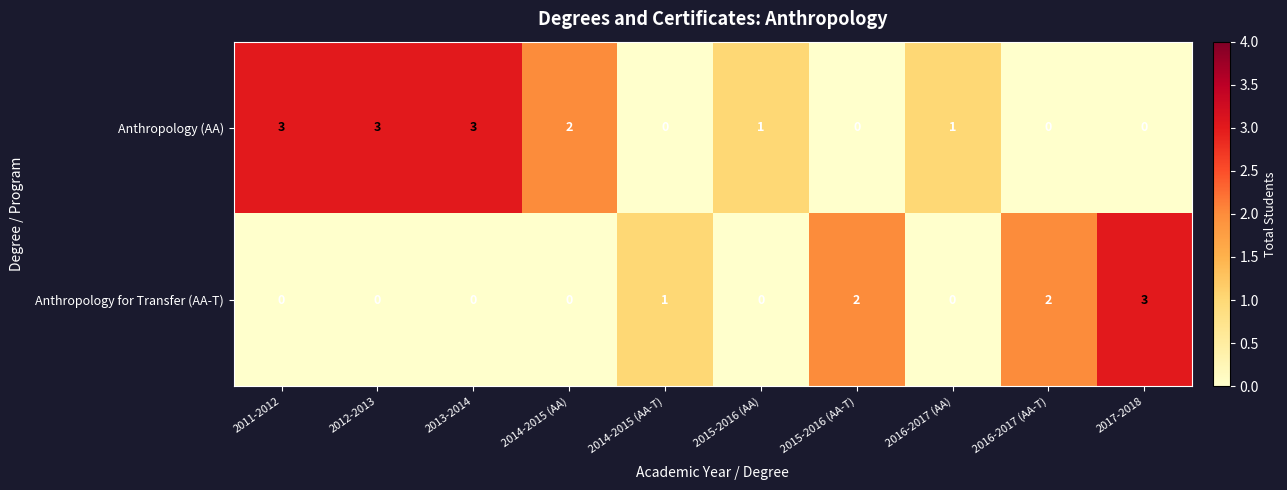

Which series has the largest total across all categories?

Anthropology (AA)